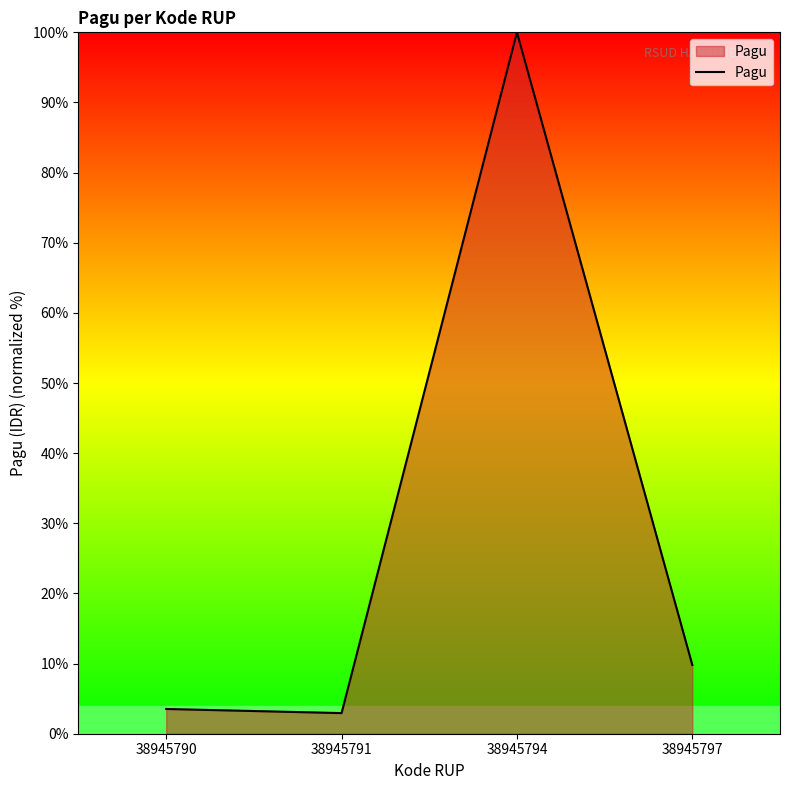

Where does the data first go above 9?

38945794